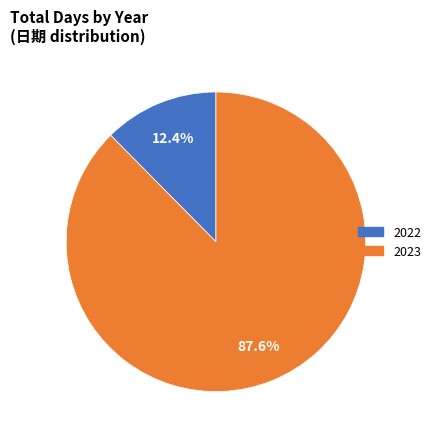

How many segments does this pie chart have?

2